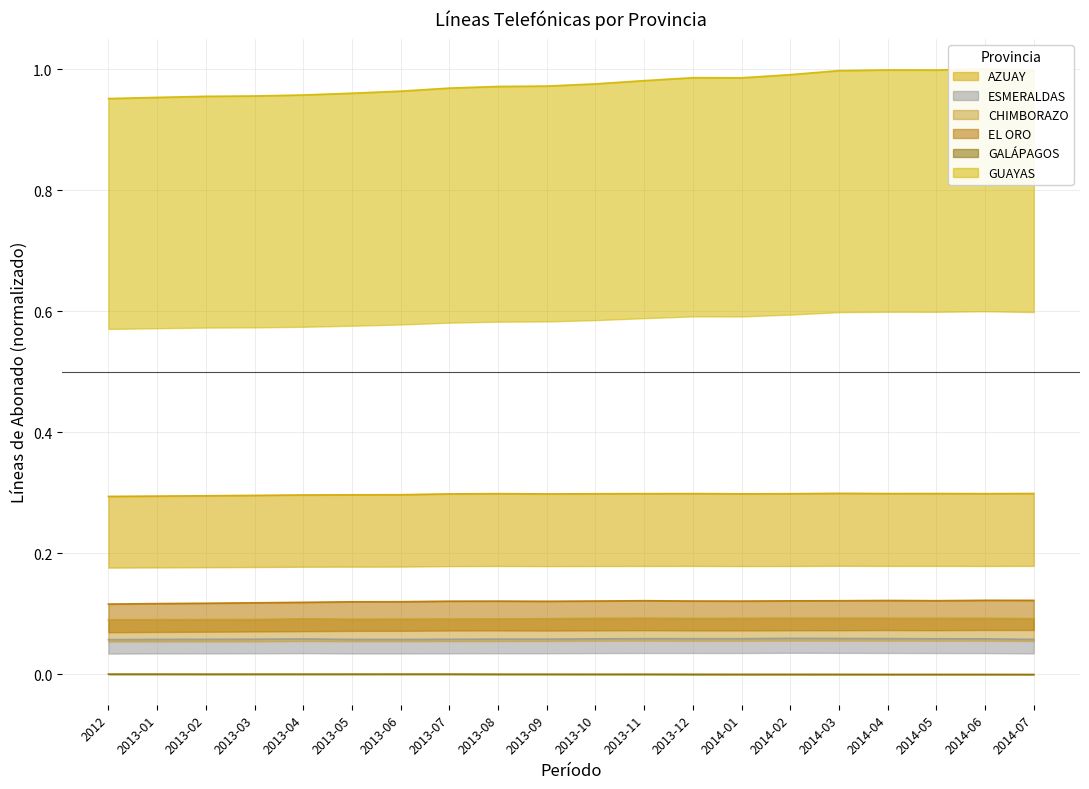

Reading left to right, extract all data points from this chart.

AZUAY: 0.3	0.3	0.3	0.3	0.3	0.3	0.3	0.3	0.3	0.3	0.3	0.3	0.3	0.3	0.3	0.3	0.3	0.3	0.3	0.3
ESMERALDAS: 0.1	0.1	0.1	0.1	0.1	0.1	0.1	0.1	0.1	0.1	0.1	0.1	0.1	0.1	0.1	0.1	0.1	0.1	0.1	0.1
CHIMBORAZO: 0.1	0.1	0.1	0.1	0.1	0.1	0.1	0.1	0.1	0.1	0.1	0.1	0.1	0.1	0.1	0.1	0.1	0.1	0.1	0.1
EL ORO: 0.1	0.1	0.1	0.1	0.1	0.1	0.1	0.1	0.1	0.1	0.1	0.1	0.1	0.1	0.1	0.1	0.1	0.1	0.1	0.1
GALÁPAGOS: 0.0	0.0	0.0	0.0	0.0	0.0	0.0	0.0	0.0	0.0	0.0	0.0	0.0	0.0	0.0	0.0	0.0	0.0	0.0	0.0
GUAYAS: 1.0	1.0	1.0	1.0	1.0	1.0	1.0	1.0	1.0	1.0	1.0	1.0	1.0	1.0	1.0	1.0	1.0	1.0	1.0	1.0